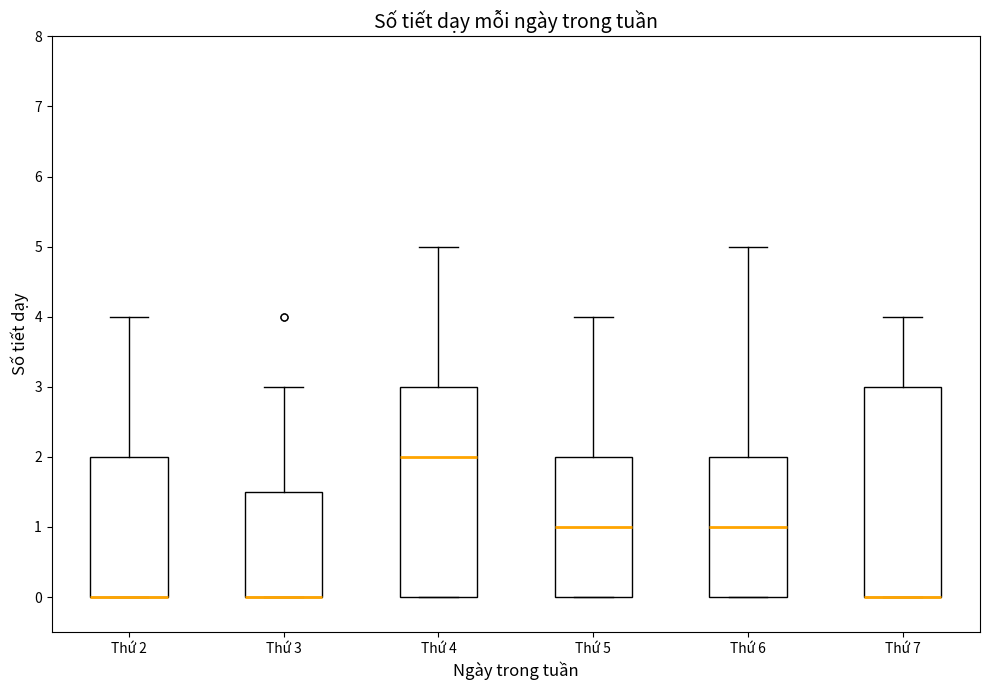

Where does the upper whisker of the box for Thứ 6 end on the y-axis? The values are not printed on the chart, so give them approximately, as read against the axis.

5.0